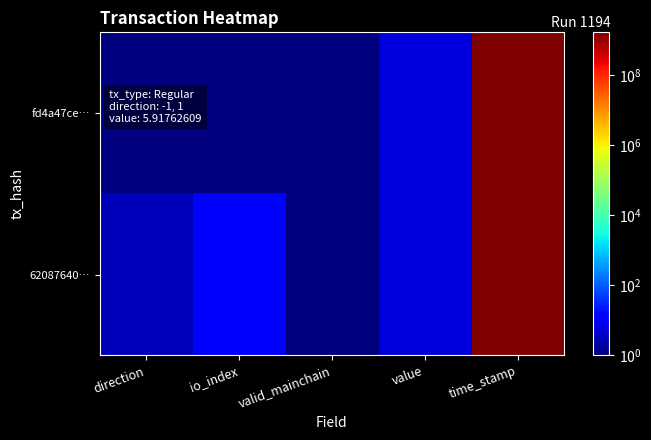

Which has a higher value, value or time_stamp?

time_stamp